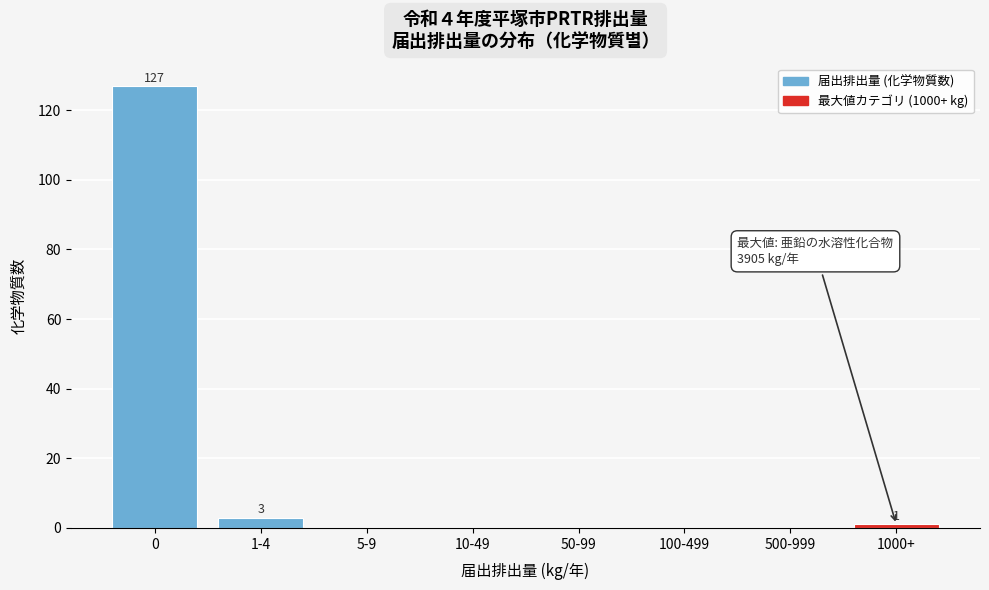

Reading left to right, list all the values displayed in this chart.

0=127	1-4=3	5-9=0	10-49=0	50-99=0	100-499=0	500-999=0	1000+=1